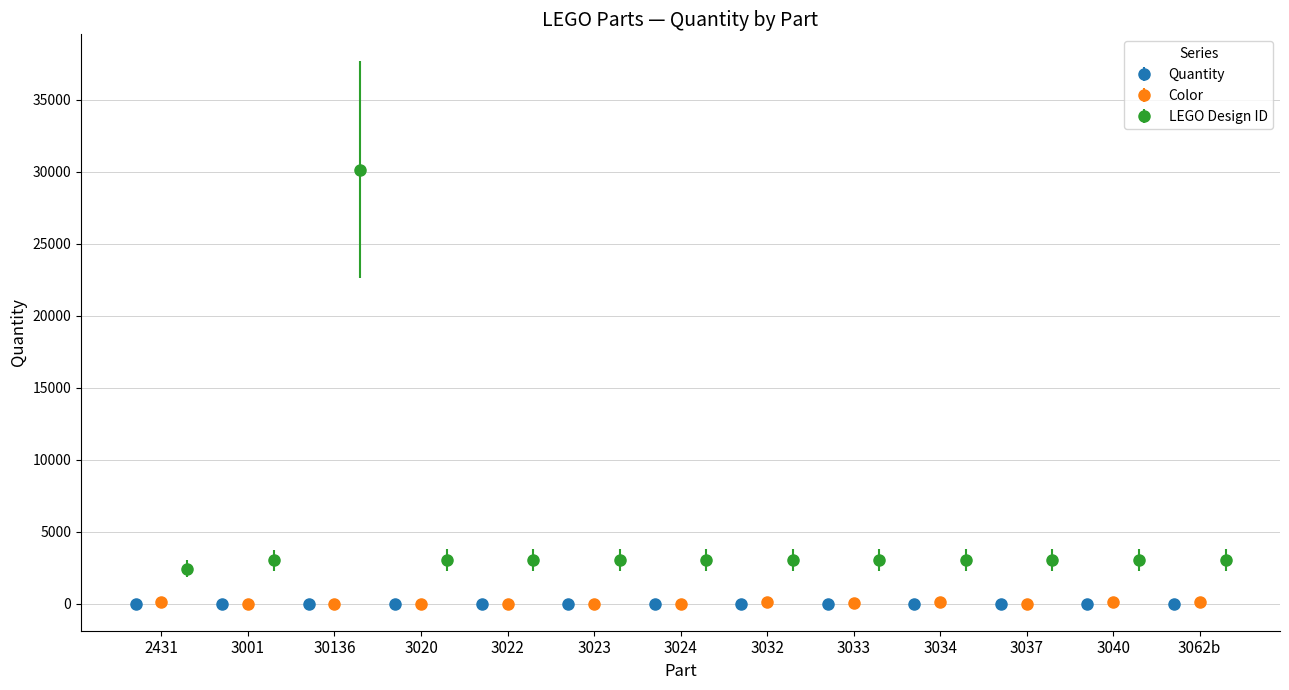

Which series has the largest range (max minus min)?

LEGO Design ID